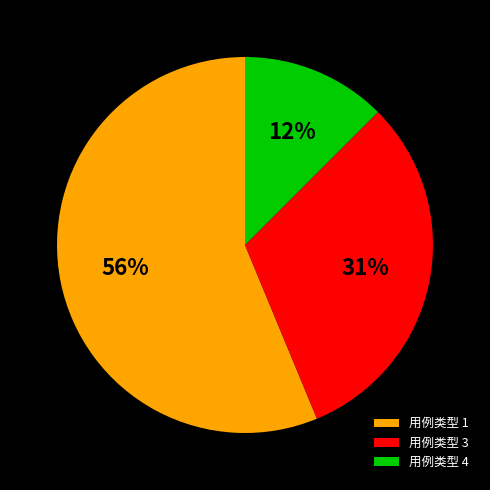

Is it true that 用例类型 3 is 31% of the pie?

True